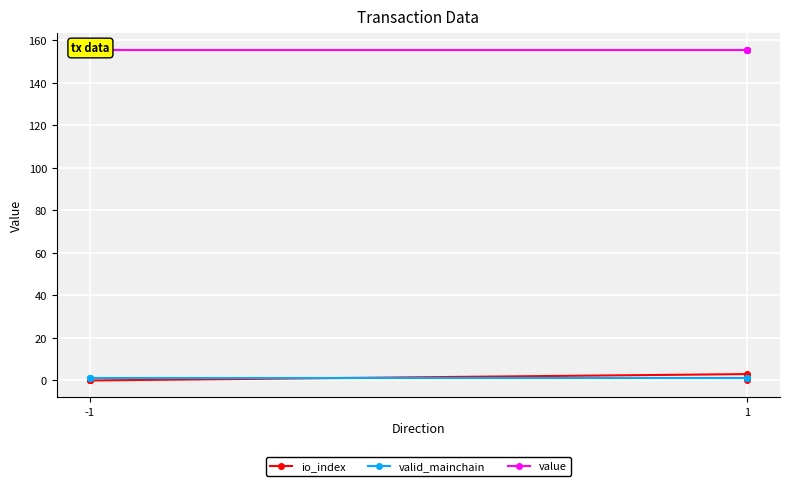

Which series has the largest total across all categories?

value